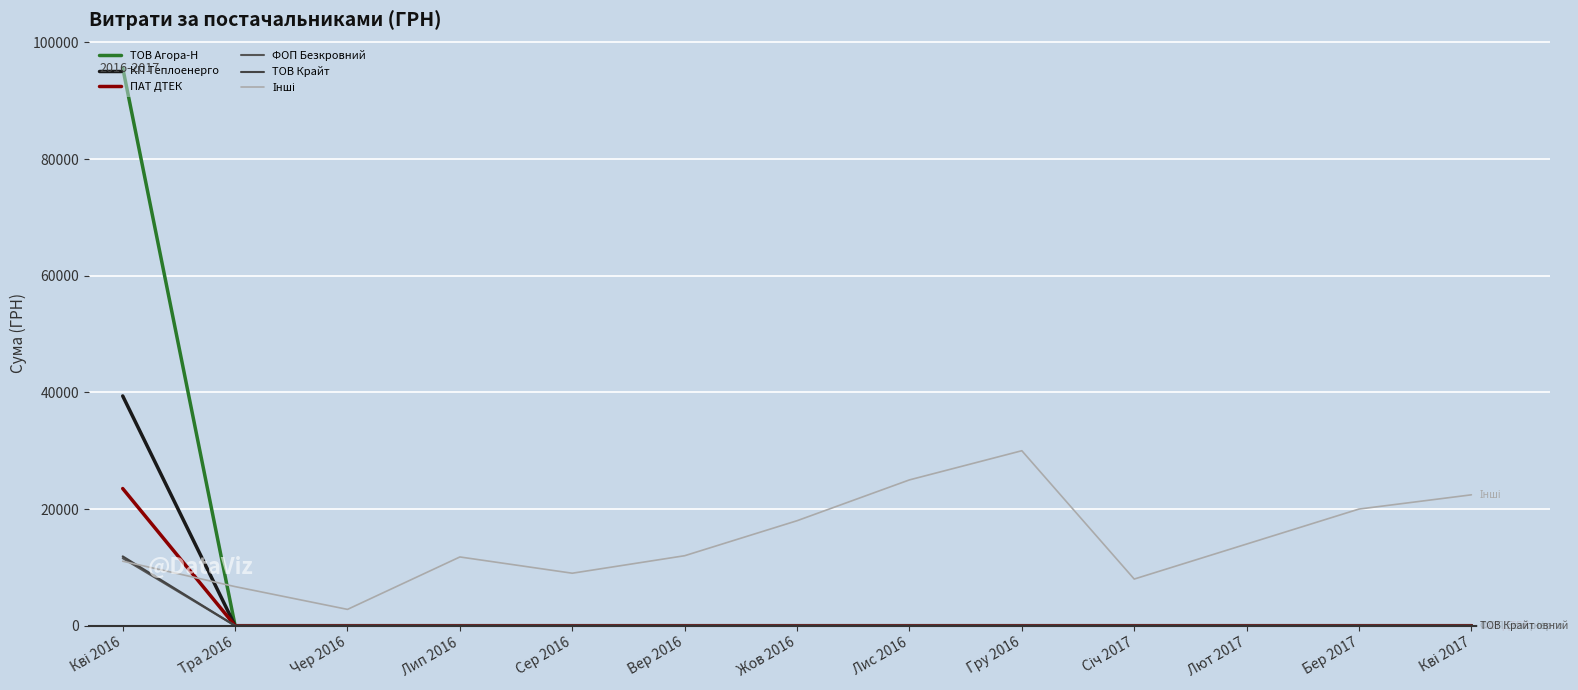

How many values in the ПАТ ДТЕК series exceed 0?

1